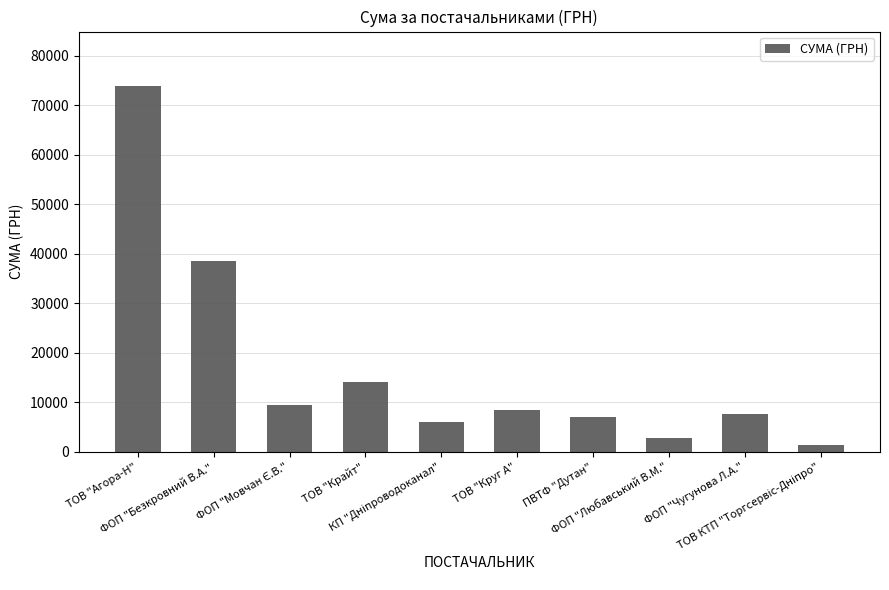

What is the difference between the values at ТОВ "Агора-Н" and ФОП "Безкровний В.А."?

35226.9